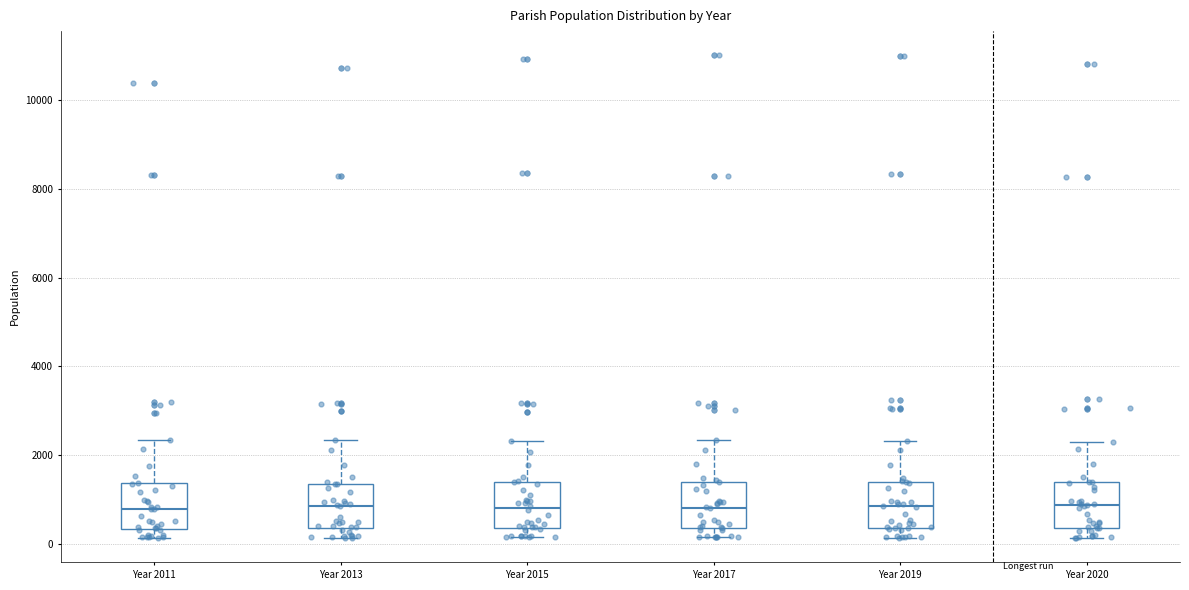

Reading left to right, read every box against the y-axis: the position of its median line, the range the box covers, and the ends of its whiskers. The values are not printed on the chart, so give them approximately, as read against the axis.

Year 2011: median 800, box 400 to 1400, whiskers 200 to 2400
Year 2013: median 800, box 400 to 1400, whiskers 200 to 2400
Year 2015: median 800, box 400 to 1400, whiskers 200 to 2400
Year 2017: median 800, box 400 to 1400, whiskers 200 to 2400
Year 2019: median 800, box 400 to 1400, whiskers 200 to 2400
Year 2020: median 800, box 400 to 1400, whiskers 200 to 2200